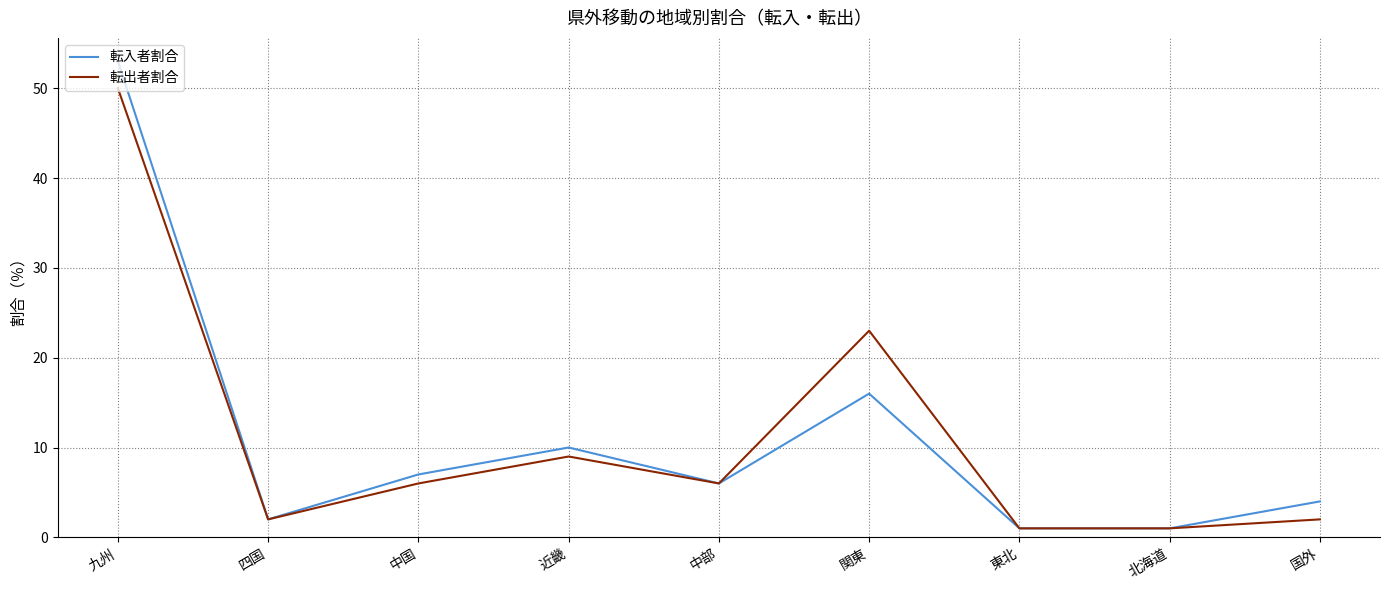

What are all the series names shown in the legend?

転入者割合, 転出者割合